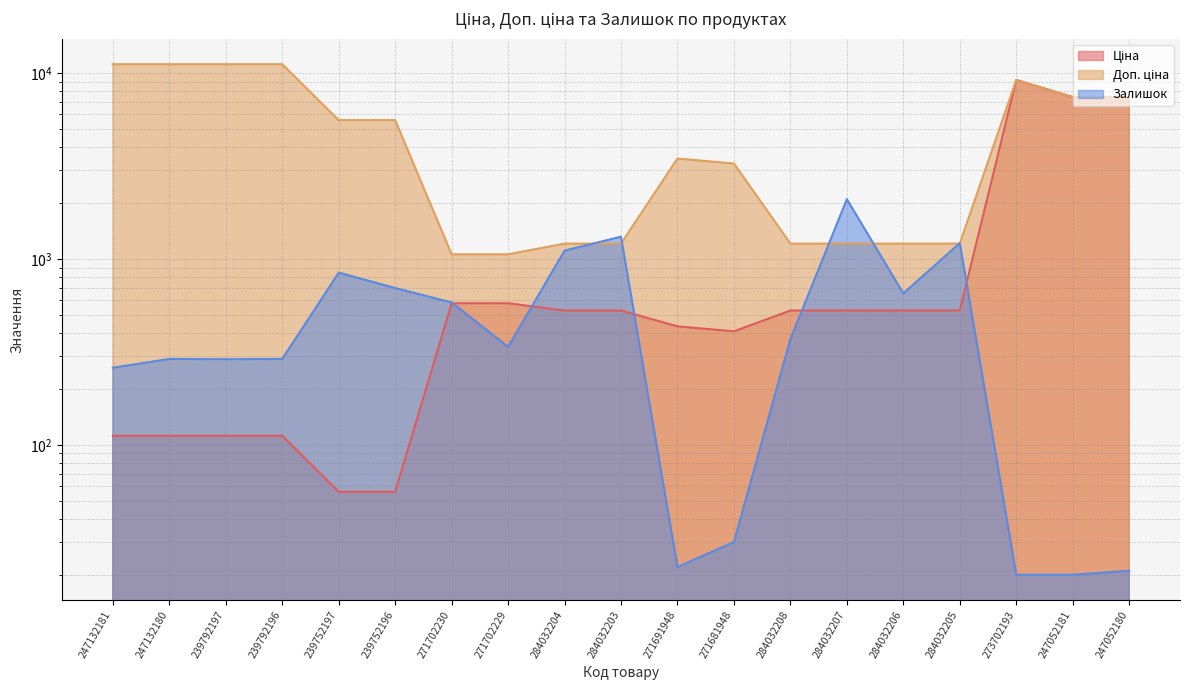

How many data points in Ціна are above 528?

11